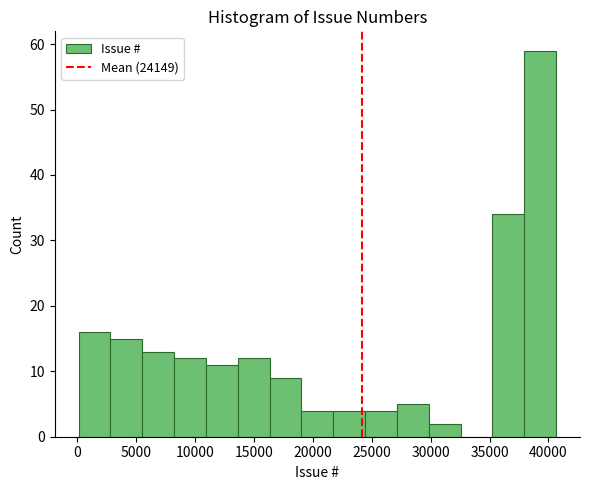

Reading left to right, transcribe this chart: for each bar, give the range it covers on the x-axis and its height. Neither the bar edges nor the heights are printed on the chart, so give them approximately, as read against the axes.

0 to 3000: 16
3000 to 5500: 15
5500 to 8000: 13
8000 to 11000: 12
11000 to 13500: 11
13500 to 16500: 12
16500 to 19000: 9
19000 to 21500: 4
21500 to 24500: 4
24500 to 27000: 4
27000 to 30000: 5
30000 to 32500: 2
32500 to 35000: 0
35000 to 38000: 34
38000 to 40500: 59